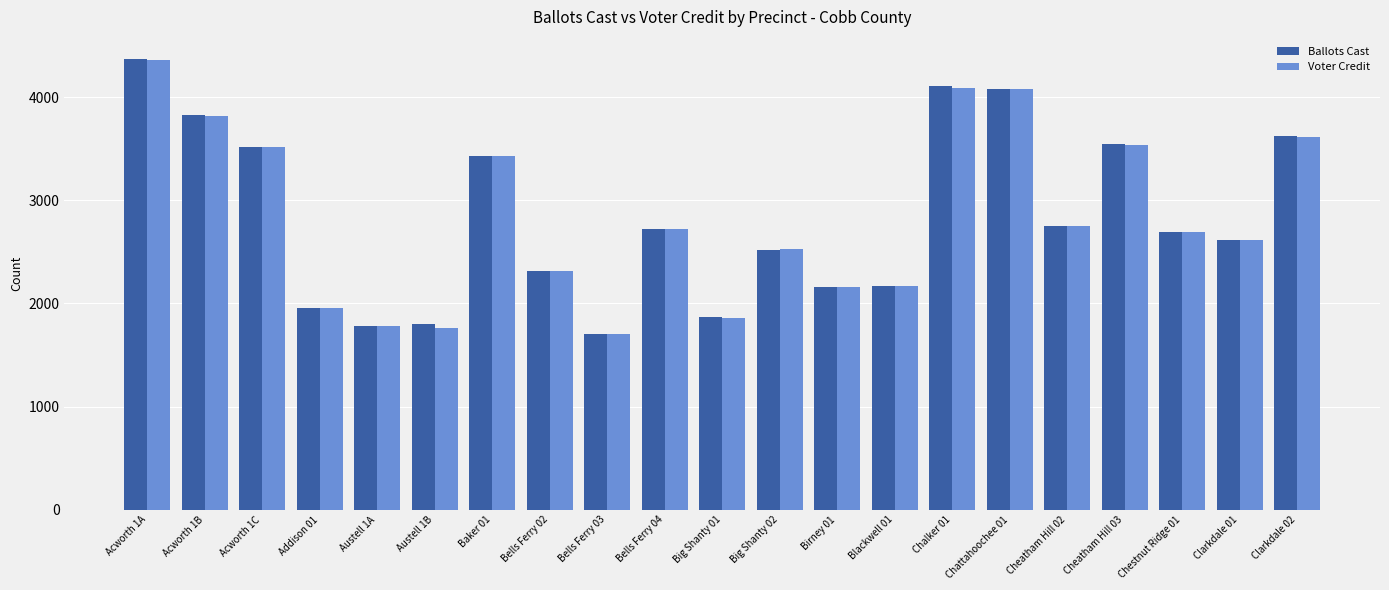

The value of Ballots Cast at Baker 01 is 2349. True or false?

False